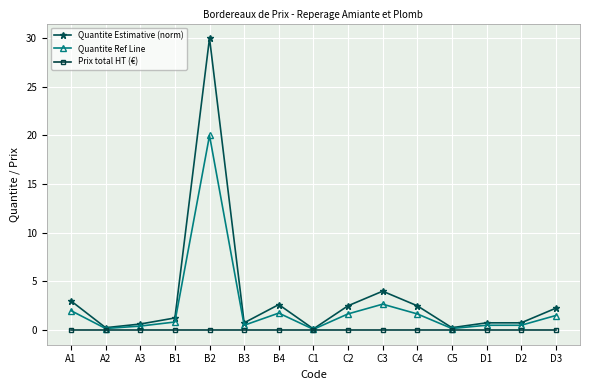

What is the minimum value for Quantite Ref Line?

0.1